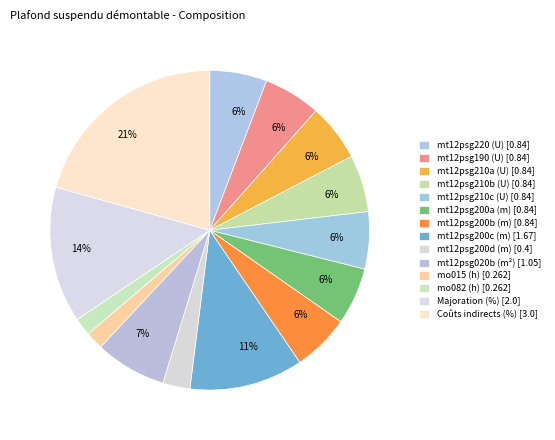

What is the smallest slice in the pie chart?

mo015 (h)